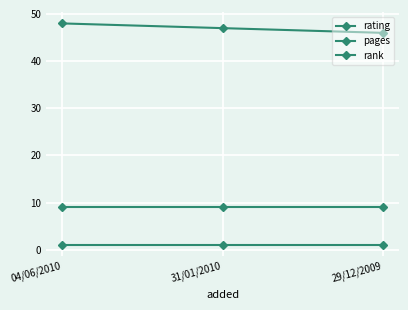

What is the difference between the highest and lowest values at 29/12/2009?

45